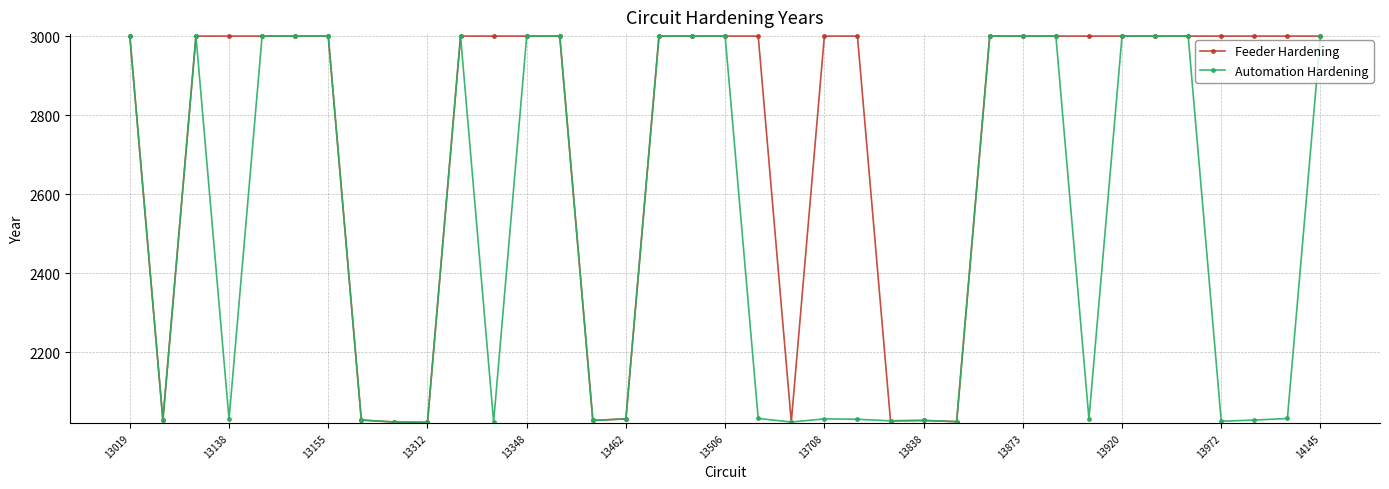

In Automation Hardening, how many points are lower than both neighbors (excluding endpoints)?

10